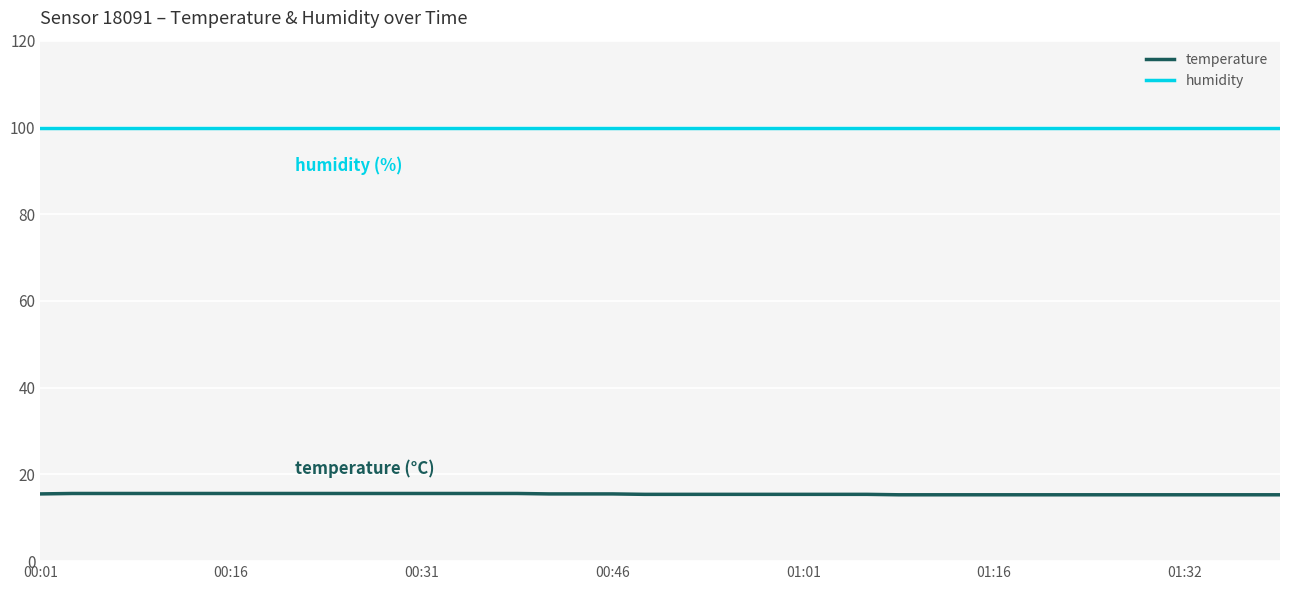

True or false: temperature and humidity intersect in this chart.

False